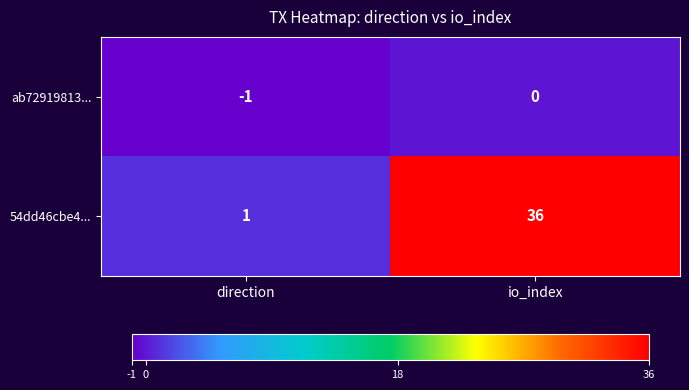

Reading left to right, what are all the values shown in this chart?

ab72919813...: -1	0
54dd46cbe4...: 1	36